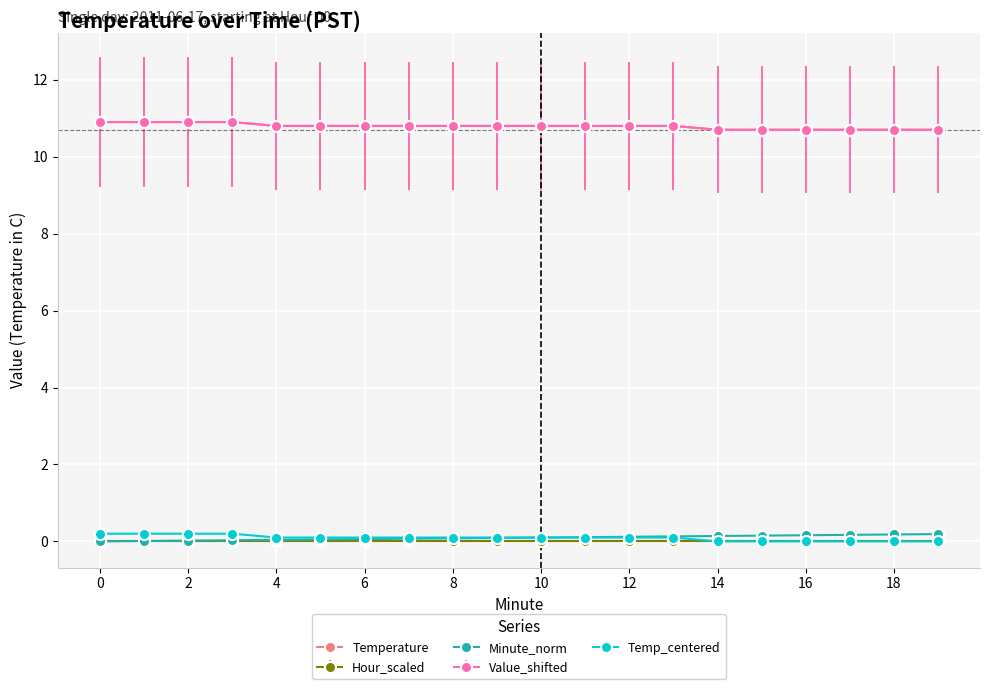

Does the chart have visible grid lines?

Yes